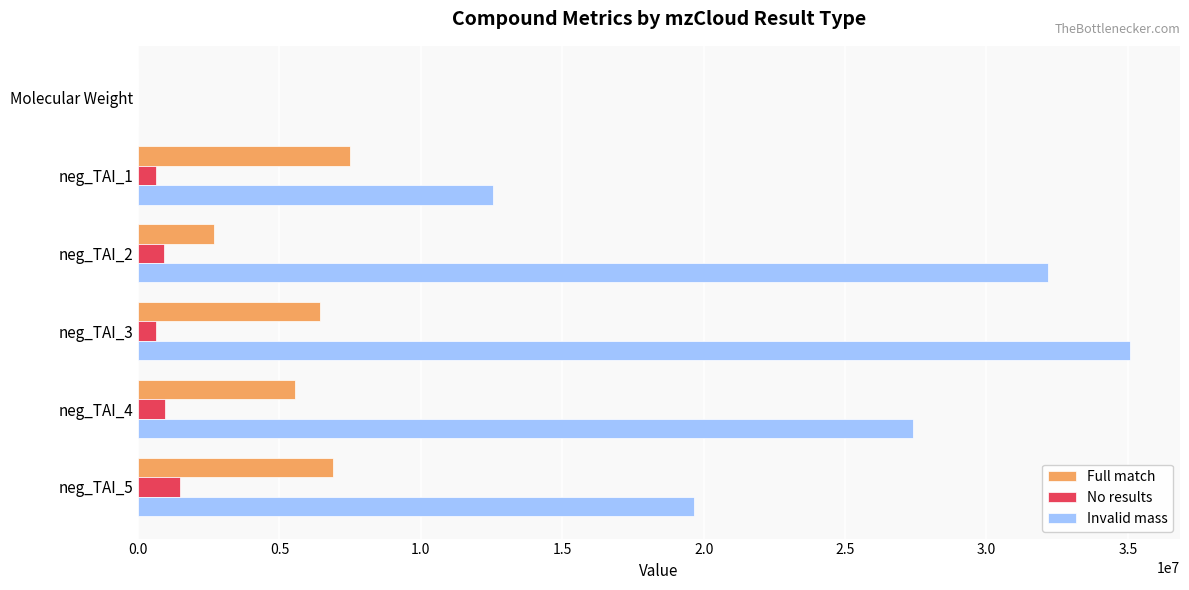

Which series has the largest total across all categories?

Invalid mass